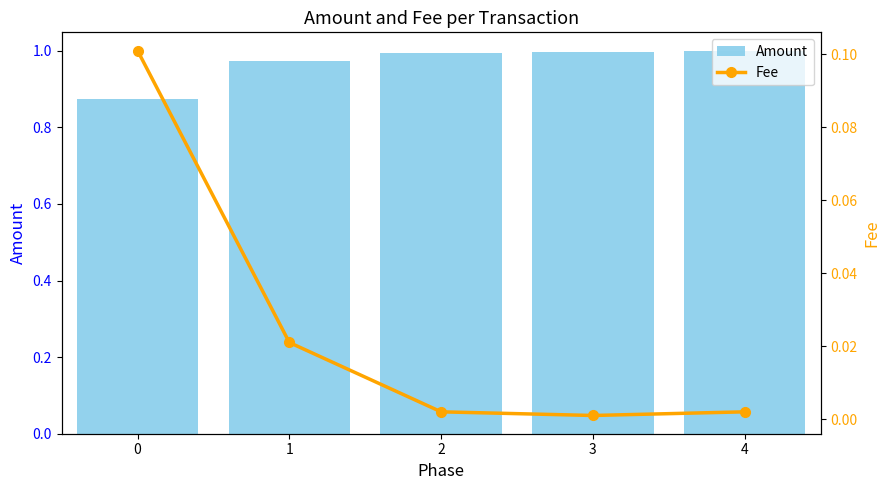

What is the average value of the Amount series?

1.0